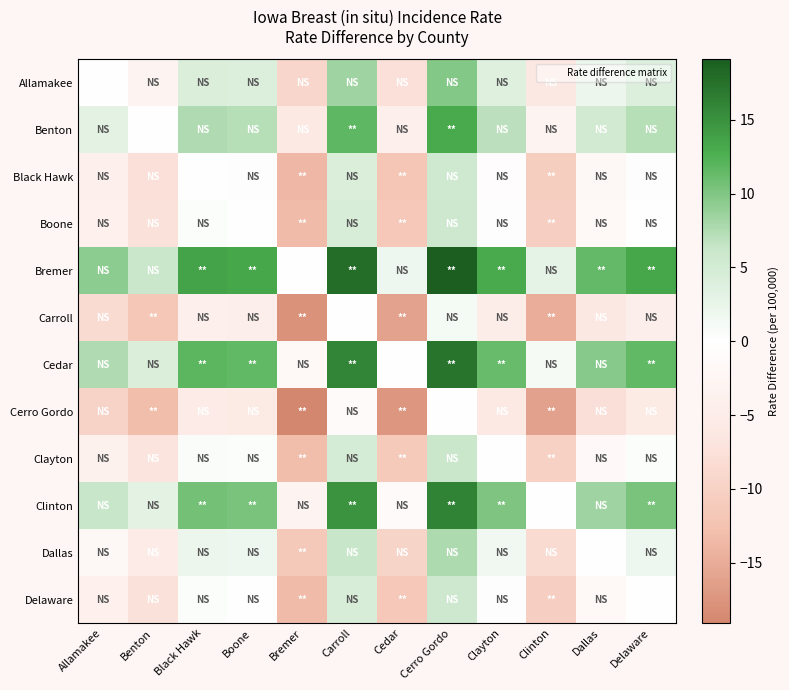

List the series in order of their peak value, highest first.

Bremer, Cedar, Clinton, Benton, Allamakee, Dallas, Clayton, Boone, Delaware, Black Hawk, Carroll, Cerro Gordo